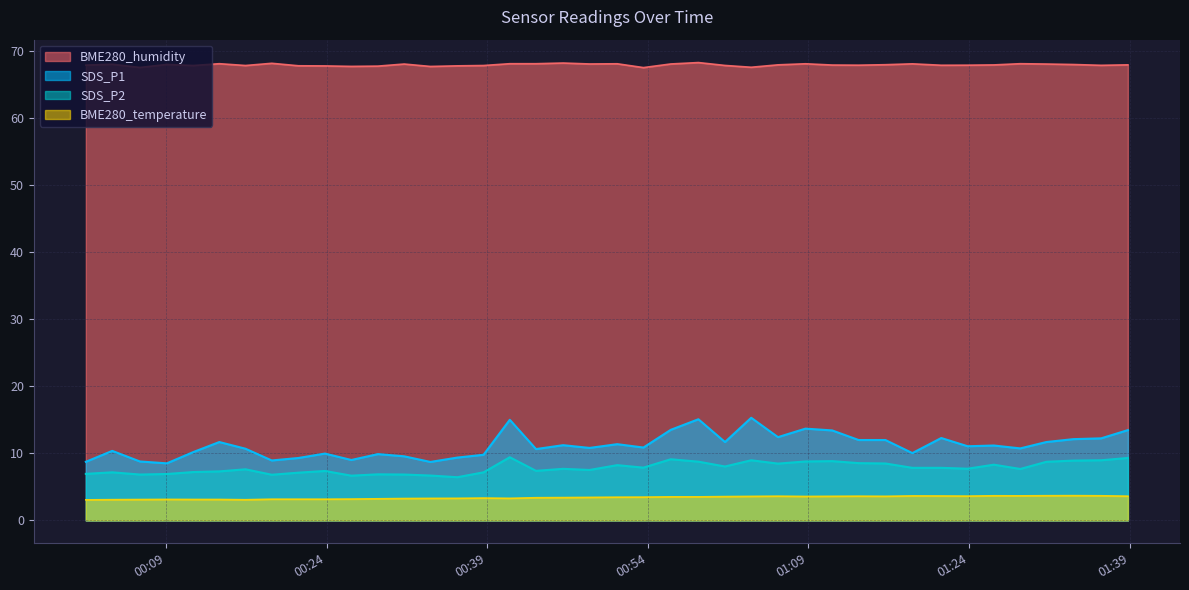

Which category has the highest value in the SDS_P1 series?

2020/12/18 01:03:40